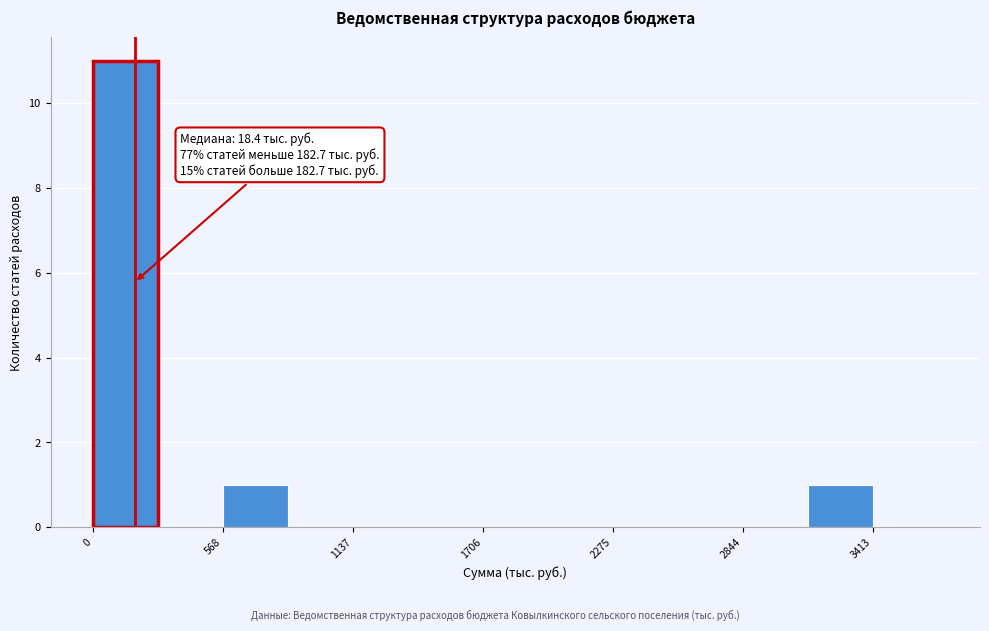

Read against the x-axis, roughly where is the centre of the tallest bar?

100